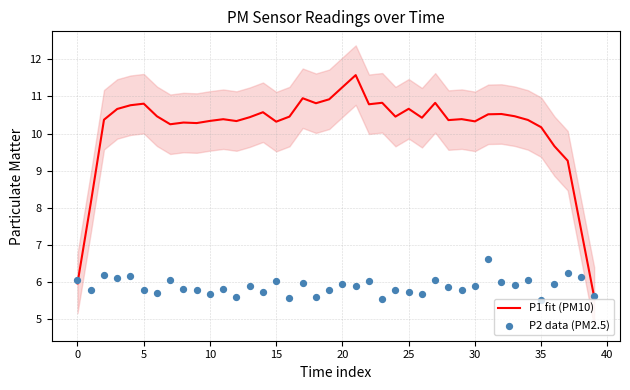

At how many categories does at least one series exceed 11?

2